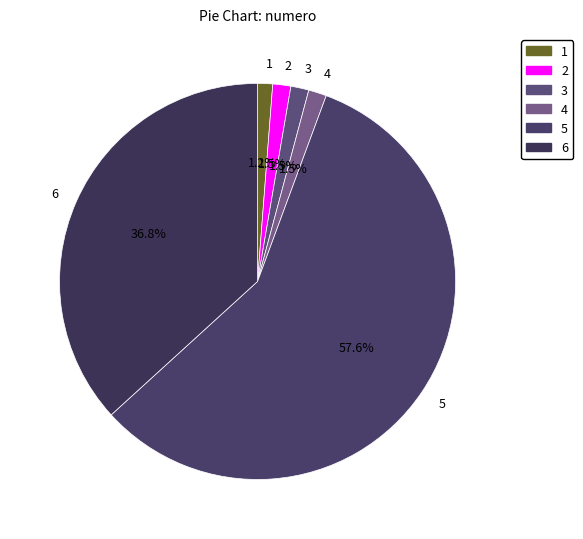

The 3 slice represents 1% of the pie. True or false?

True